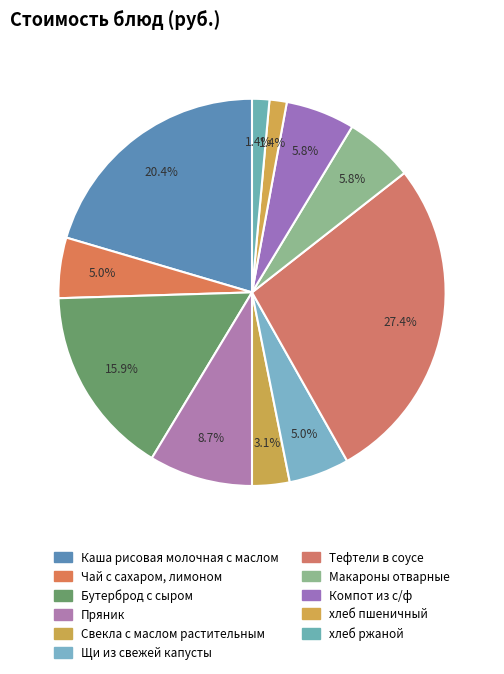

How many slices are in this pie chart?

11